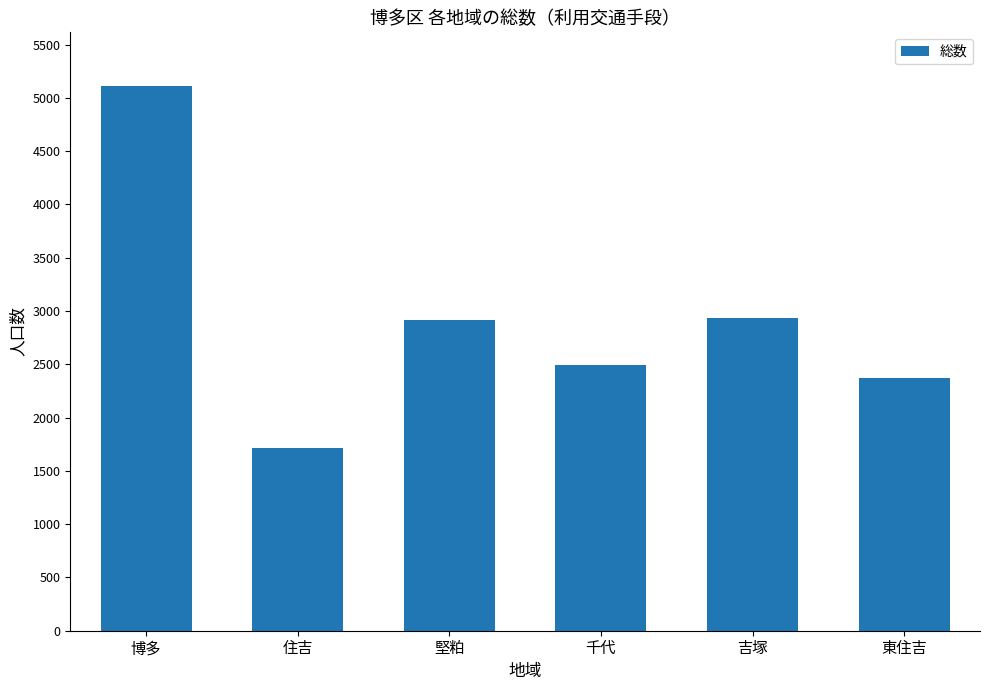

The chart shows a value of 5115 at 博多. True or false?

True